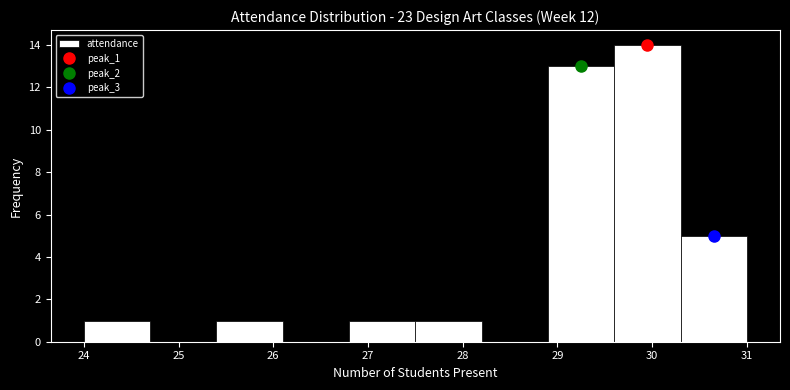

Over which range of the x-axis is the bar tallest?

29.6 to 30.3